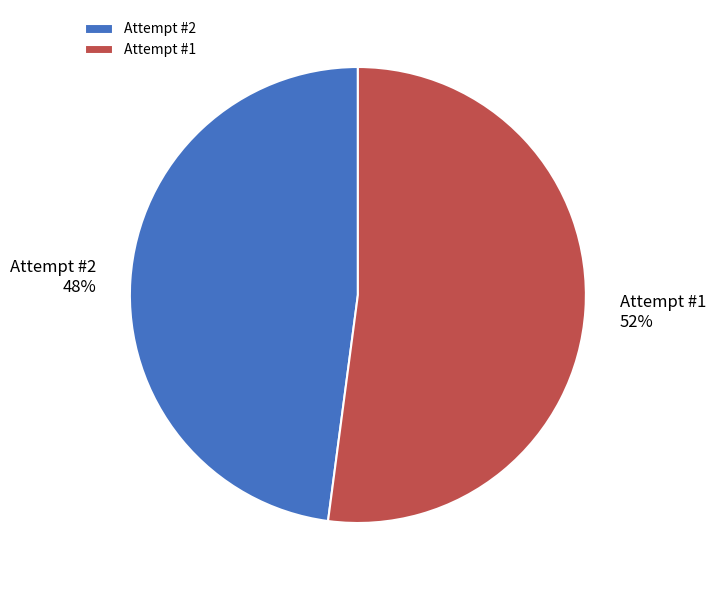

Is it true that Attempt #1 is 52% of the pie?

True